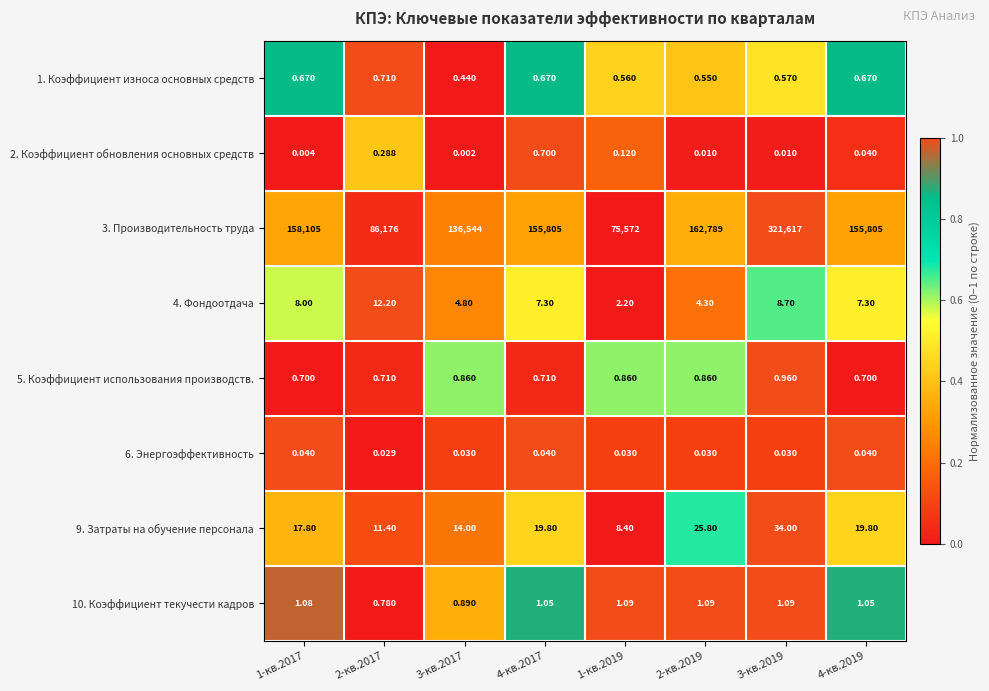

How many data points in 10. Коэффициент текучести кадров are above 1?

6